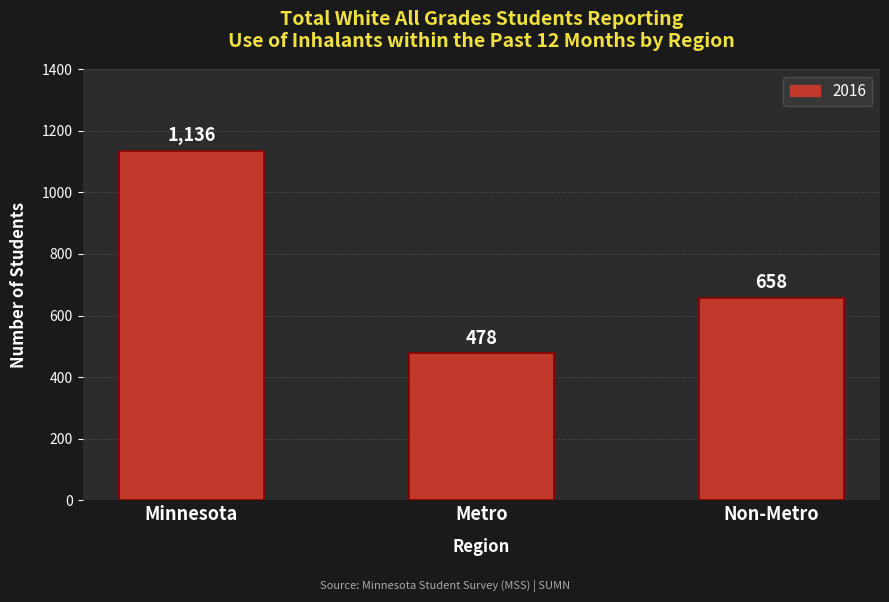

What is the sum of the values at Minnesota and Metro?

1614